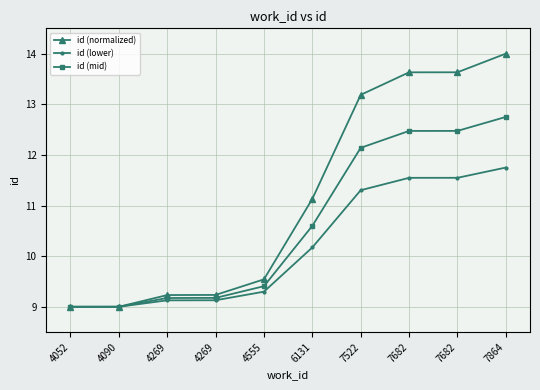

True or false: id (lower) and id (mid) intersect in this chart.

False